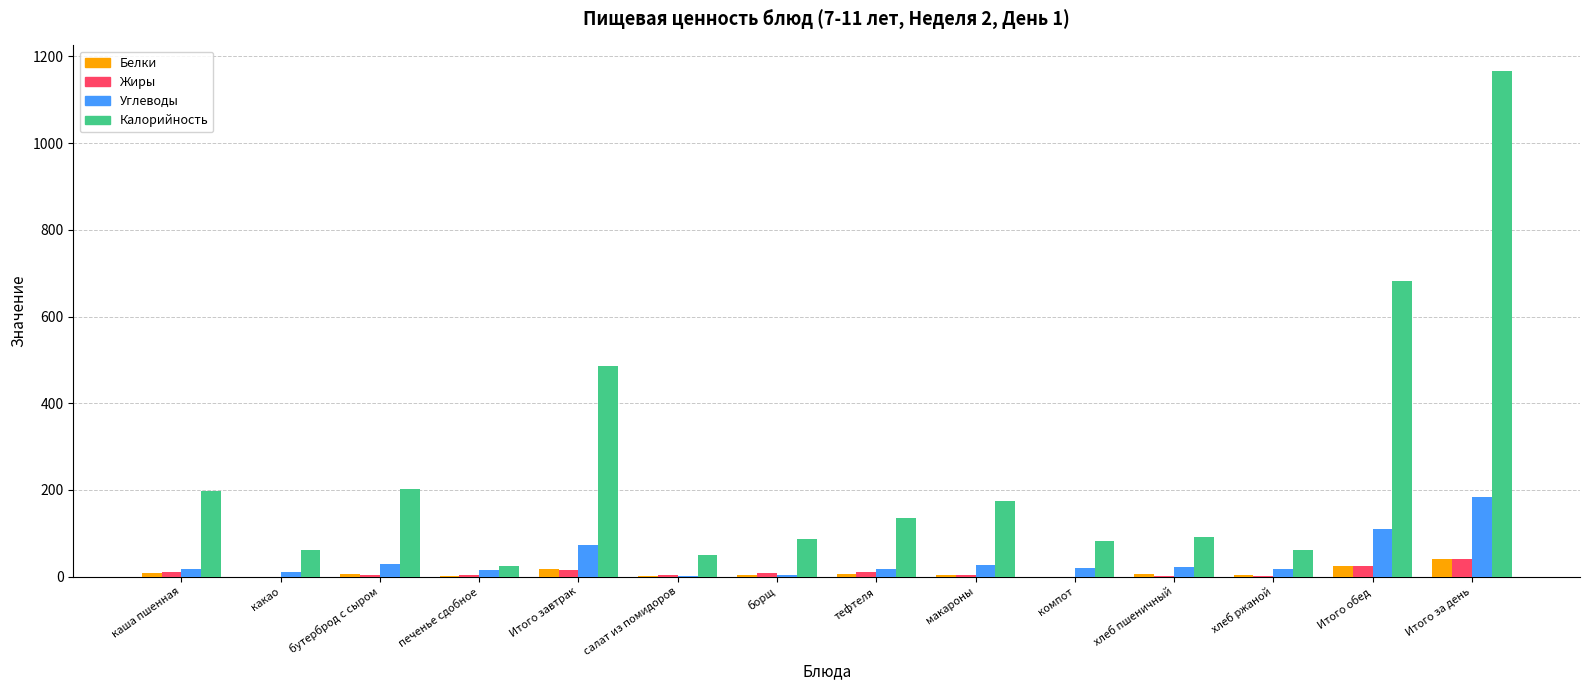

Are the bars horizontal?

No